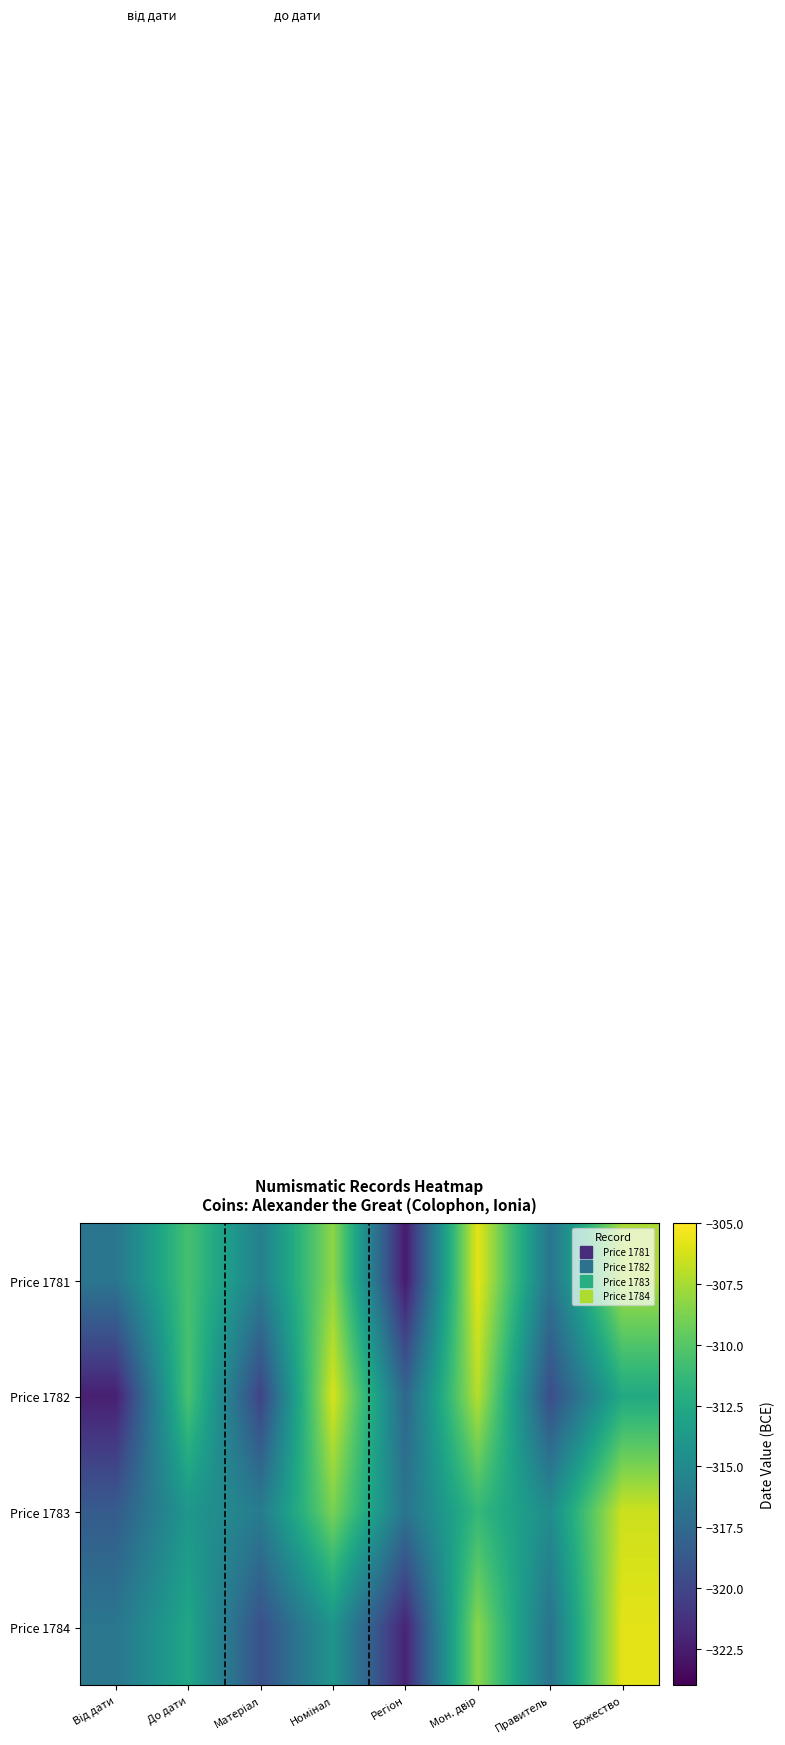

Reading left to right, list all the values displayed in this chart.

Price 1781: Від дати=-316.5	До дати=-310.6	Матеріал=-315.8	Номінал=-308.2	Регіон=-322.7	Мон. двір=-305.7	Правитель=-316.6	Божество=-307.4
Price 1782: Від дати=-322.3	До дати=-310.4	Матеріал=-320.2	Номінал=-306.2	Регіон=-317.7	Мон. двір=-307.1	Правитель=-319.5	Божество=-312.5
Price 1783: Від дати=-318.5	До дати=-313.9	Матеріал=-316.1	Номінал=-308.8	Регіон=-316.7	Мон. двір=-311.3	Правитель=-314.8	Божество=-306.5
Price 1784: Від дати=-316.5	До дати=-312.7	Матеріал=-319.3	Номінал=-314.1	Регіон=-322.1	Мон. двір=-308.4	Правитель=-316.8	Божество=-305.8